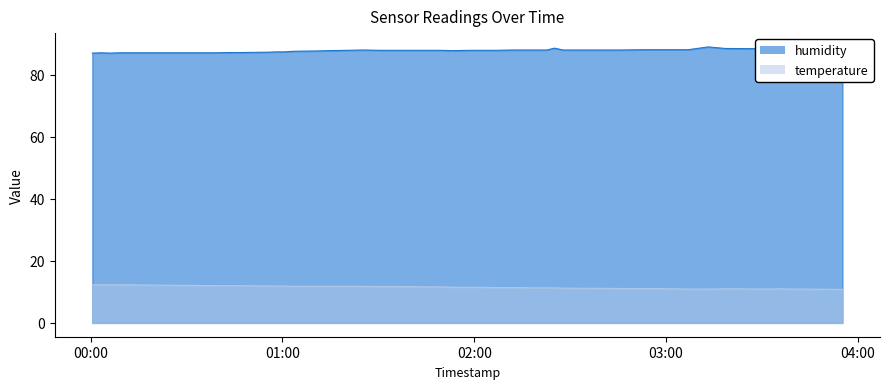

What is the spread (max minus min) of values at 2022-10-03T02:17:09?

76.6